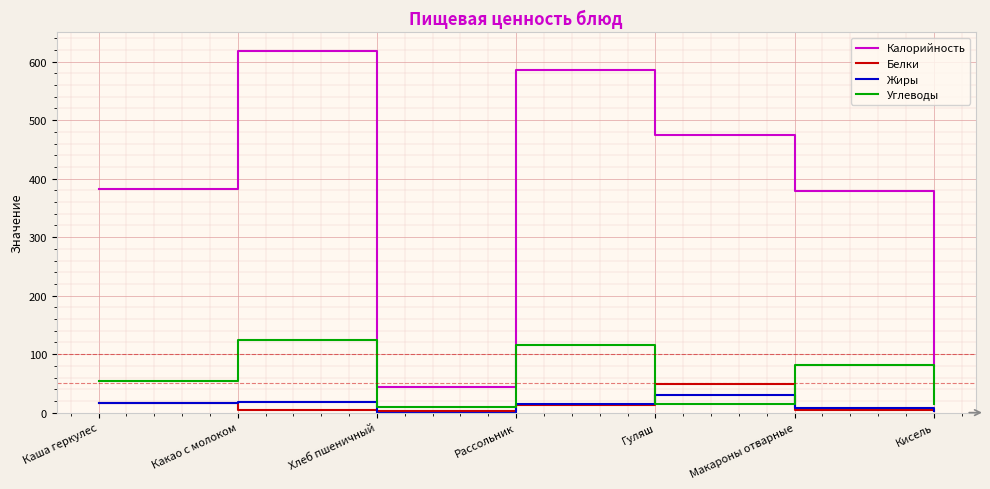

True or false: Калорийность has more than 2 interior local peaks.

False